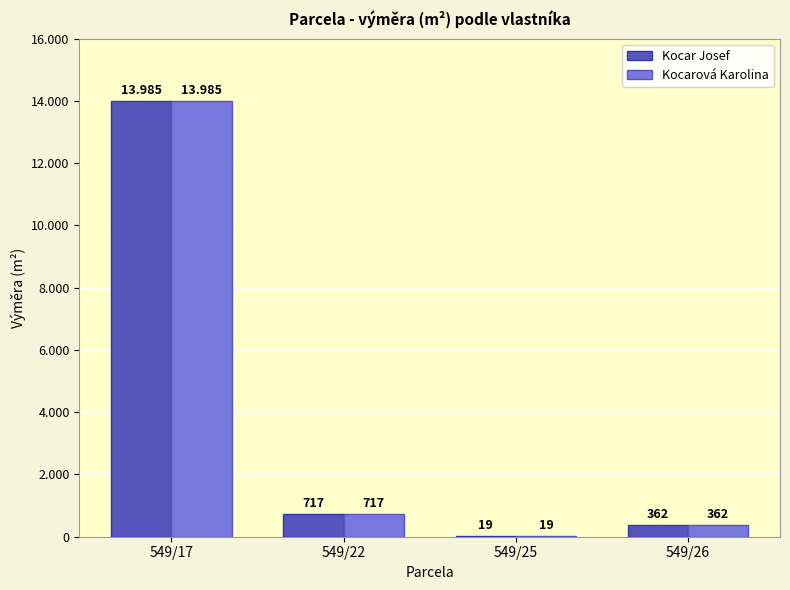

What are all the series names shown in the legend?

Kocar Josef, Kocarová Karolina